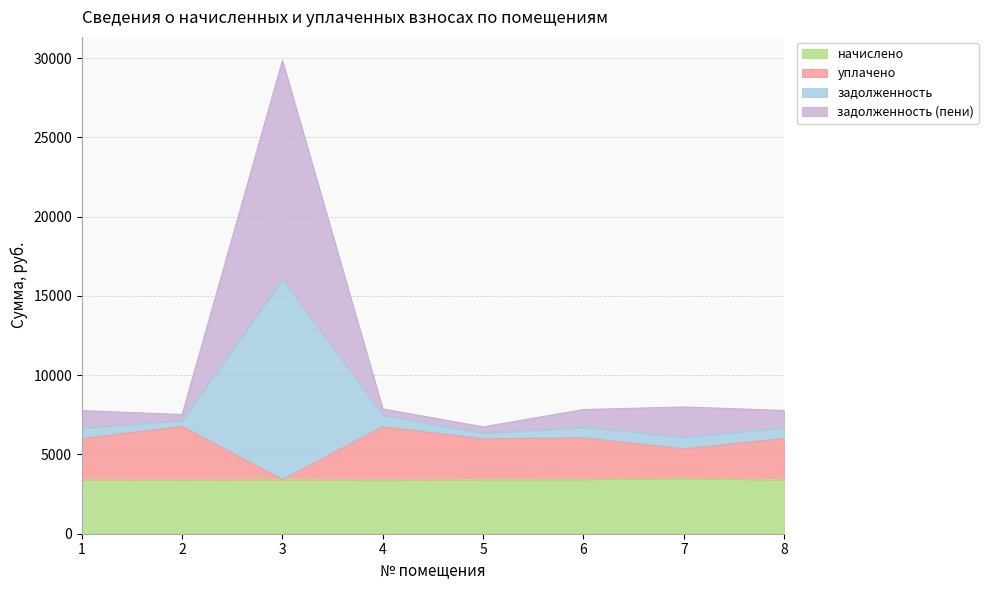

The value of задолженность at 5 is 2776.8. True or false?

False